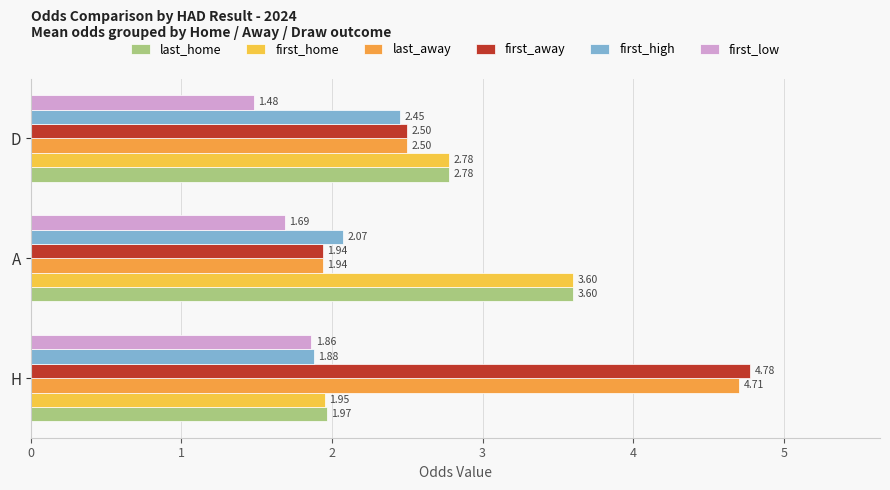

Which series has the largest range (max minus min)?

first_away